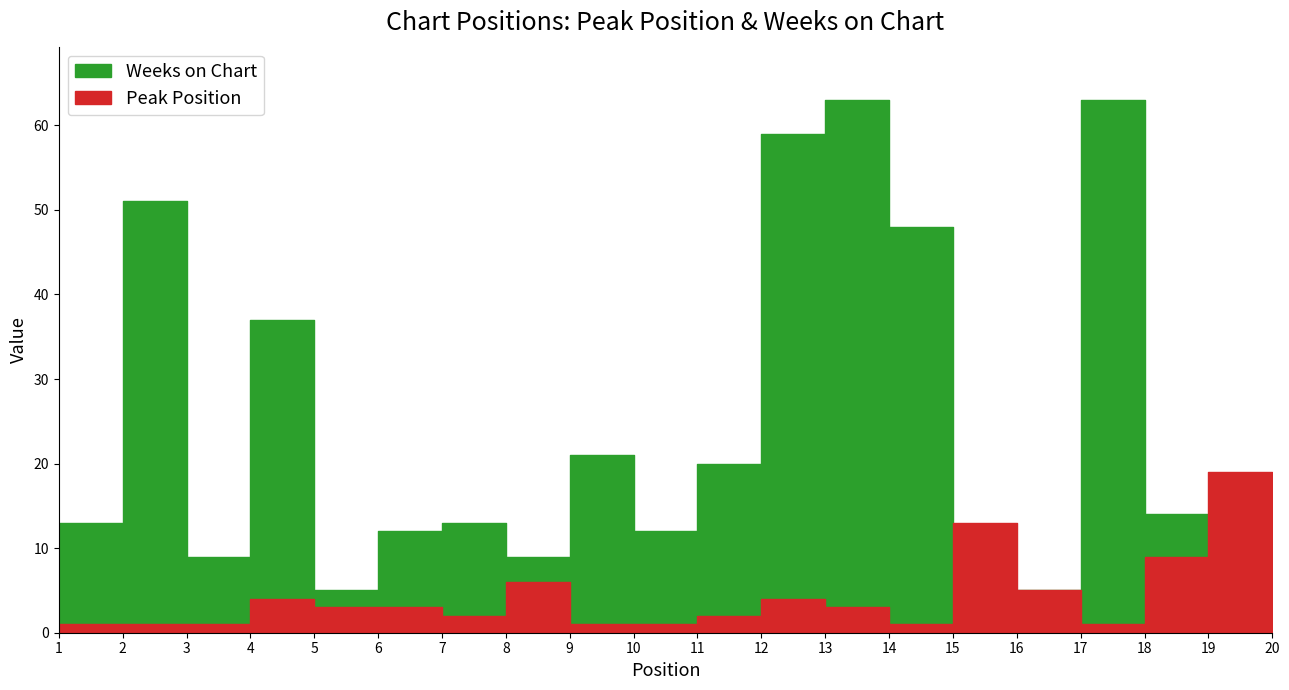

In Weeks on Chart, how many points are lower than both neighbors (excluding endpoints)?

5